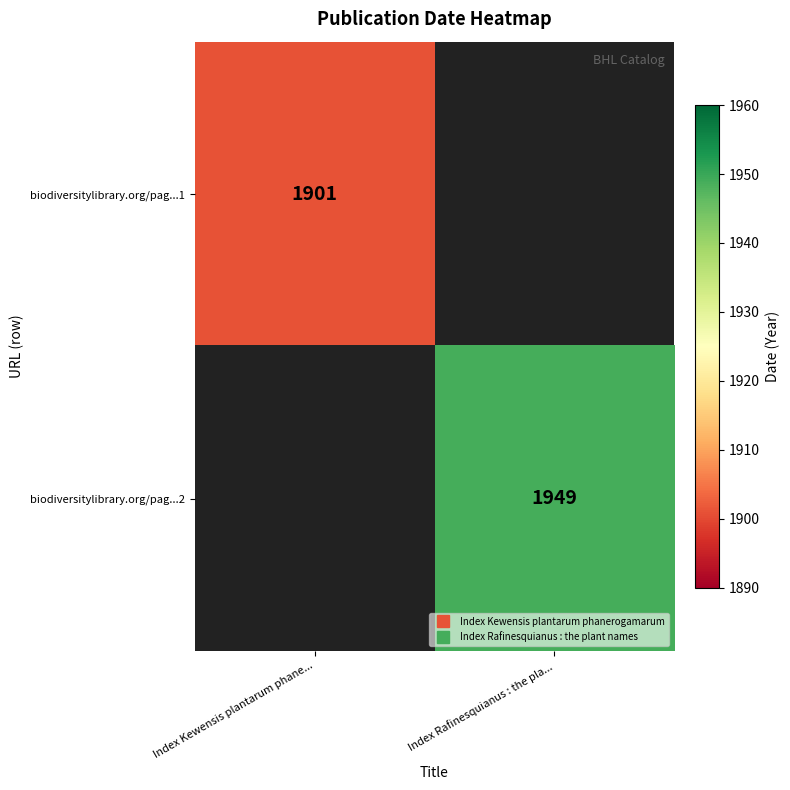

Which series has the widest spread of values?

biodiversitylibrary.org/pag...1